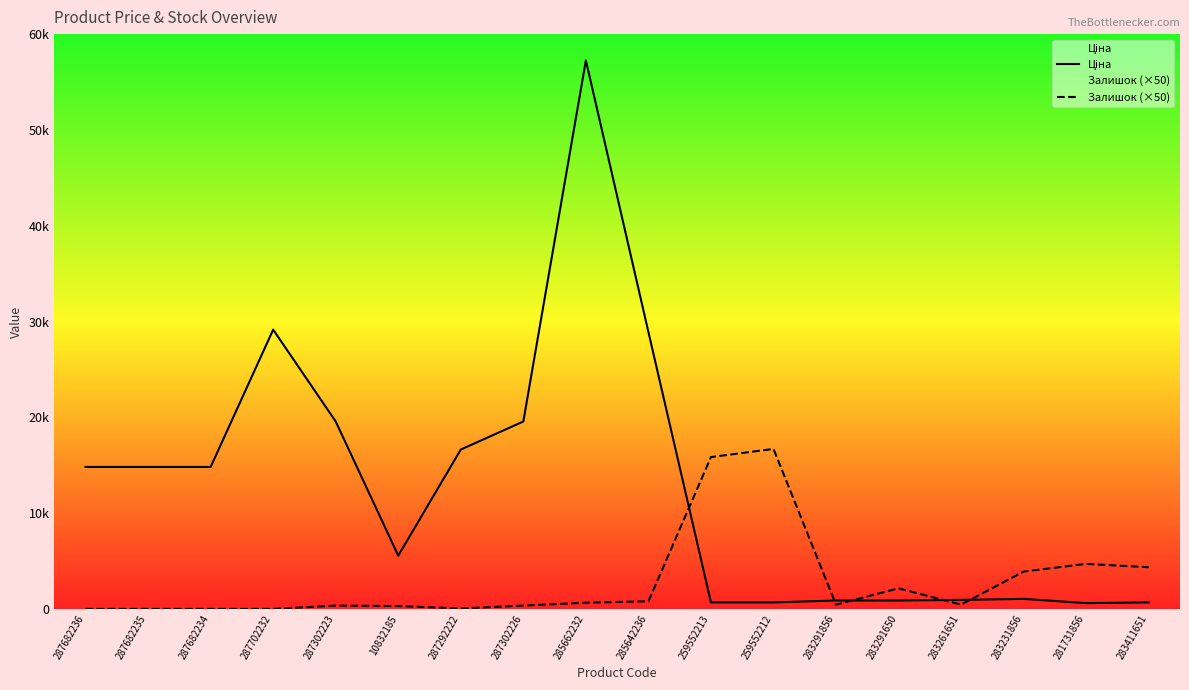

What are all the series names shown in the legend?

Ціна, Залишок (×50)